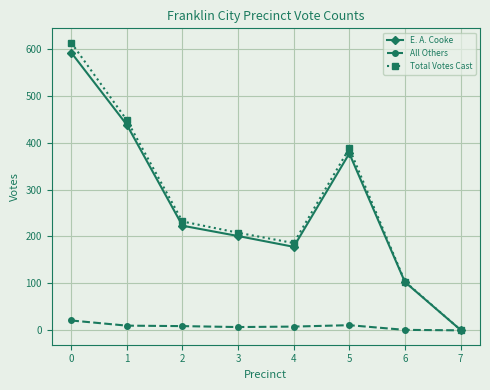

The Total Votes Cast series shows 956 at 0. True or false?

False